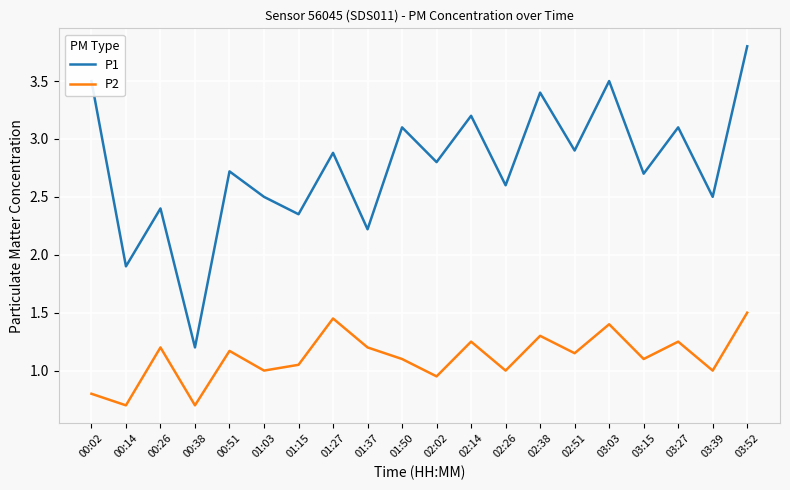

Where does the P2 series first go above 1?

00:26